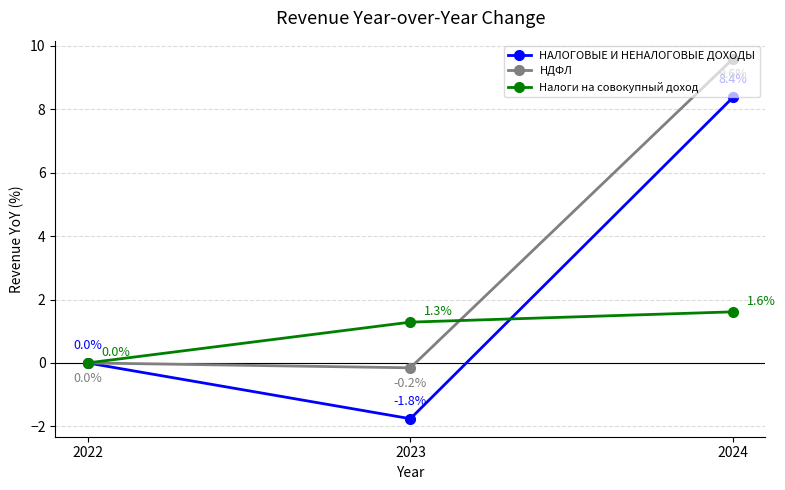

What is the lowest value of the НДФЛ series?

-0.2